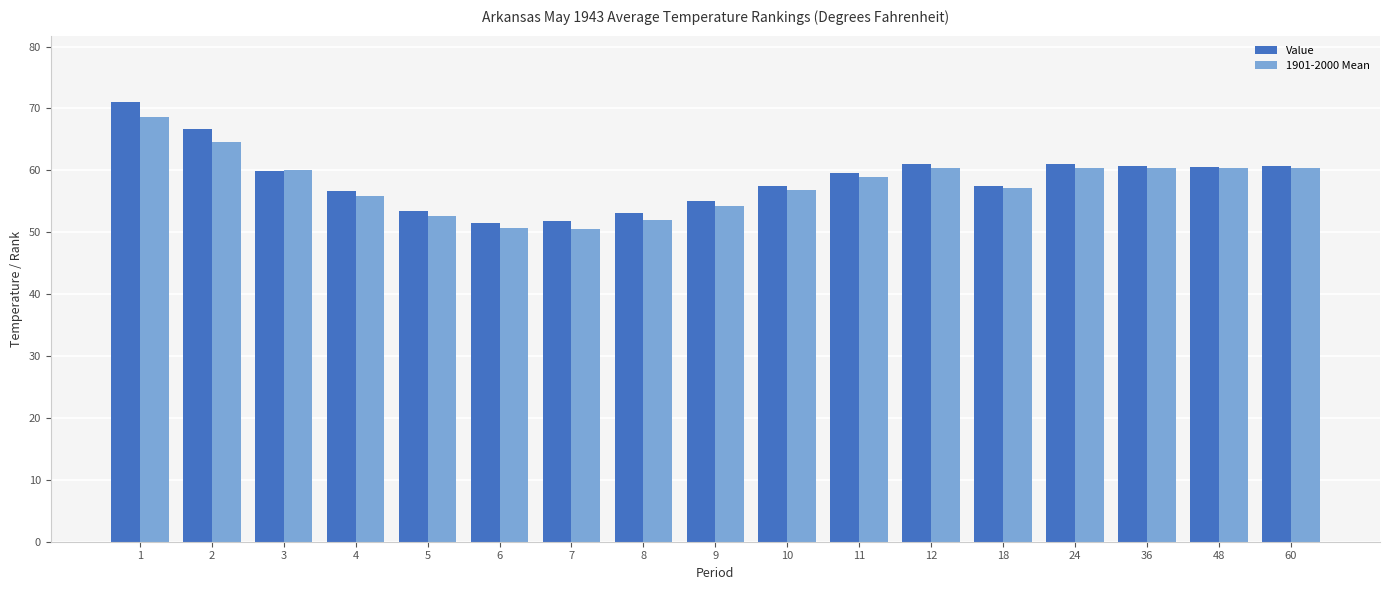

Rank the series by their average value, from lowest to highest.

1901-2000 Mean, Value